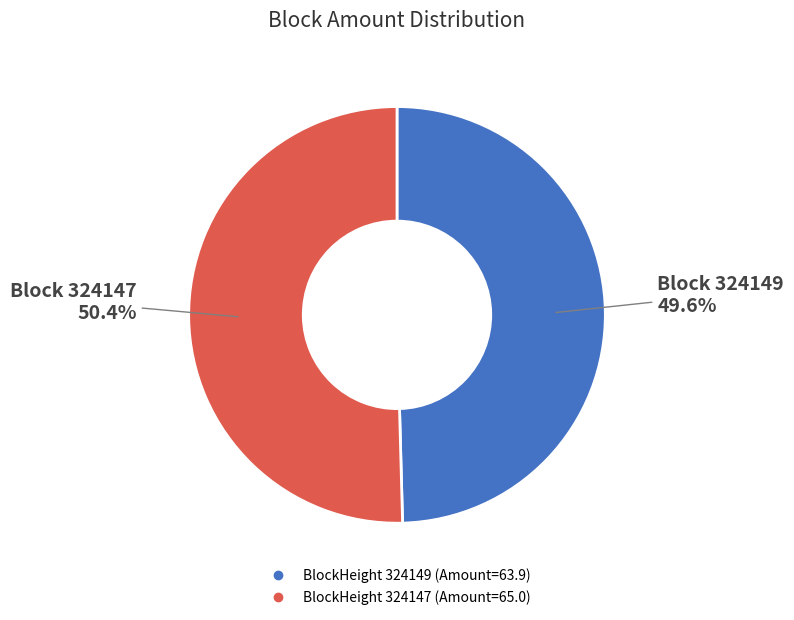

Is there a majority slice in this chart?

Yes